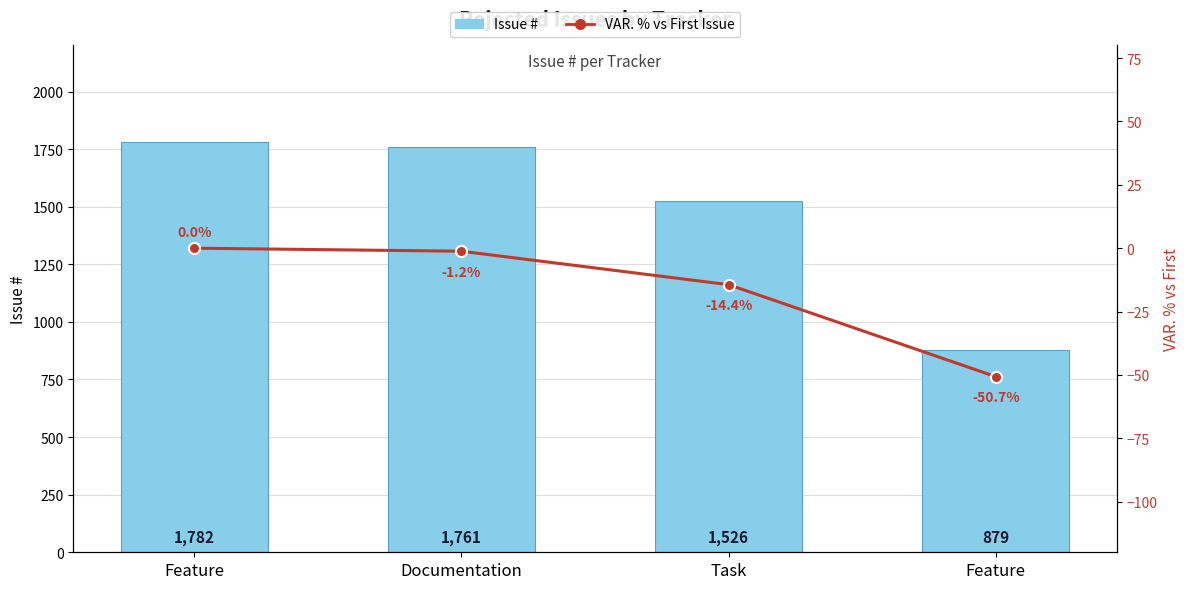

Reading right to left, list all the values displayed in this chart.

Issue #: Feature=879.0	Task=1526.0	Documentation=1761.0	Feature=1782.0
VAR. % vs First Issue: Feature=-50.7	Task=-14.4	Documentation=-1.2	Feature=0.0